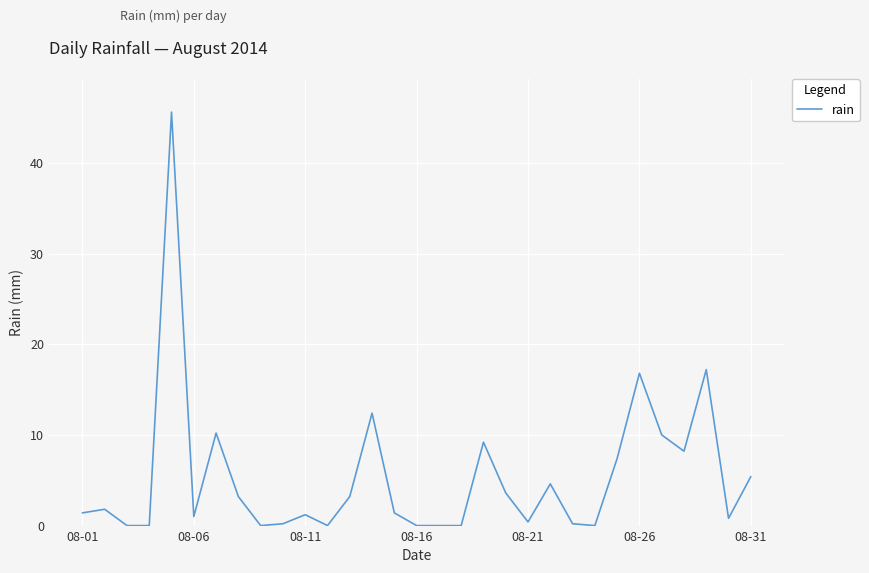

What is the maximum value shown in the chart?

45.6